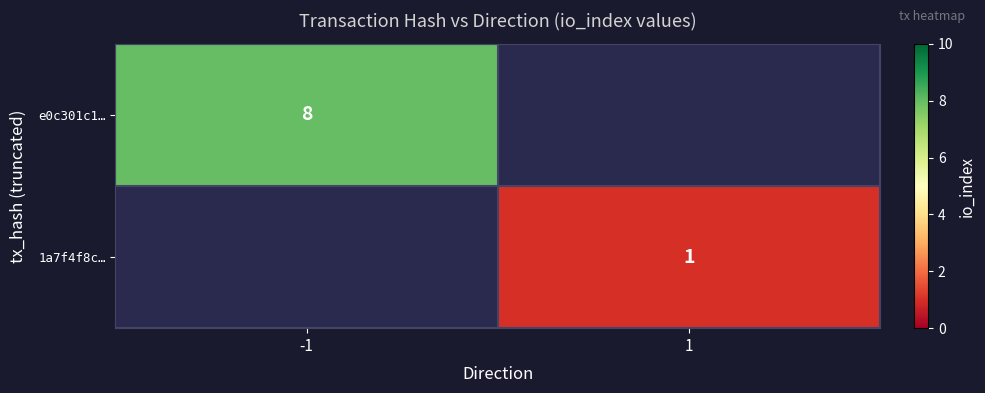

Is the value of e0c301c1… at -1 greater than the value of 1a7f4f8c… at 1?

Yes